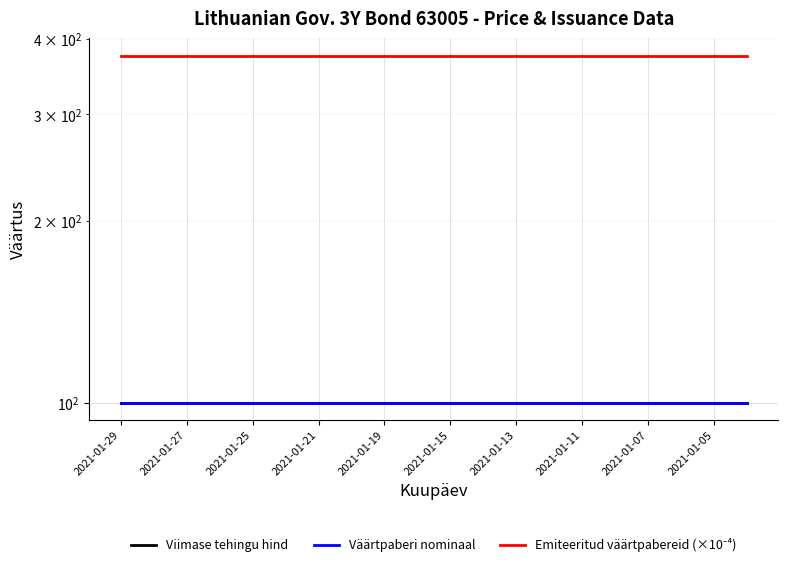

True or false: Väärtpaberi nominaal and Viimase tehingu hind intersect in this chart.

False